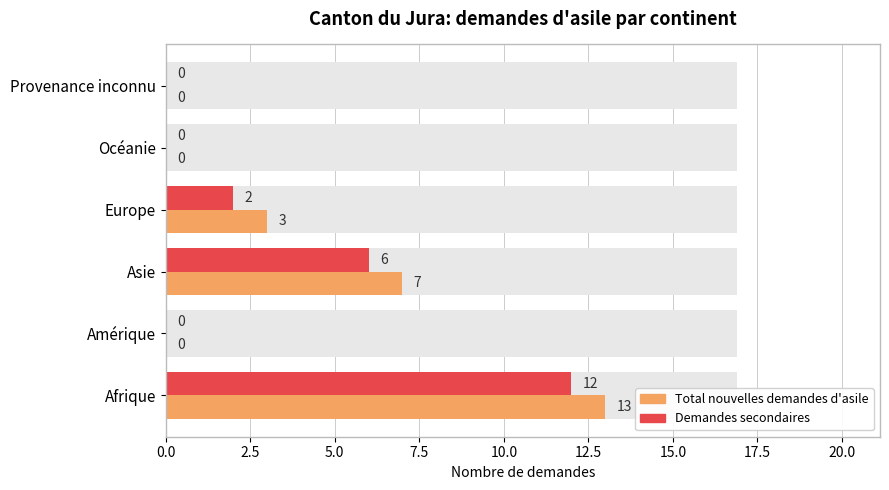

What is the sum of all Demandes secondaires values?

20